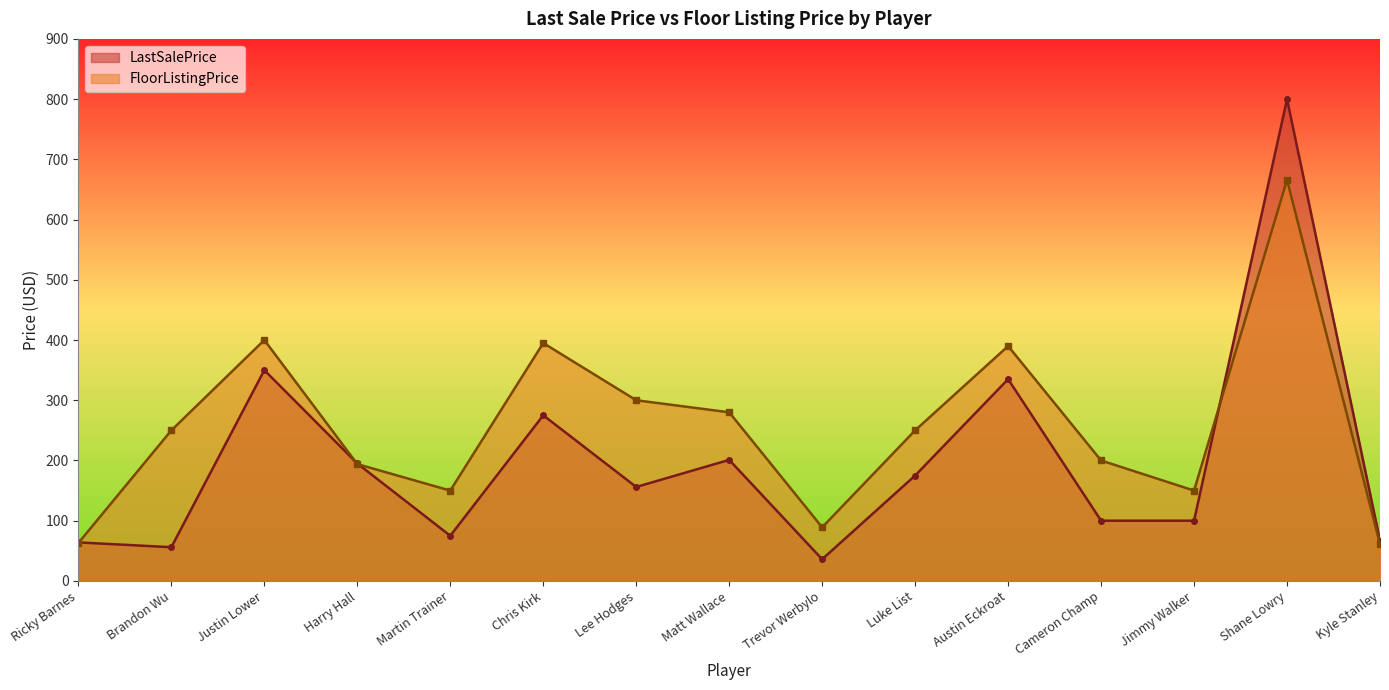

How many data points in LastSalePrice are above 156?

7